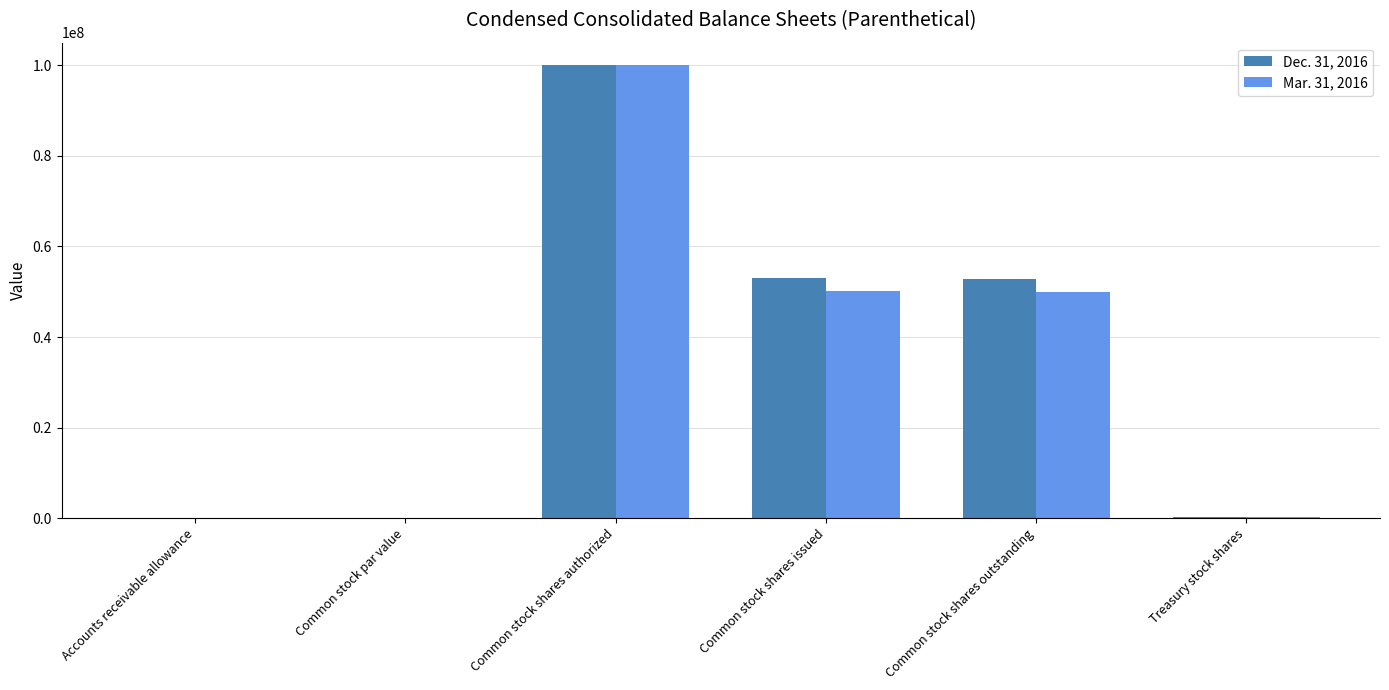

True or false: Mar. 31, 2016 has a value of 151532886.3 at Common stock shares authorized.

False